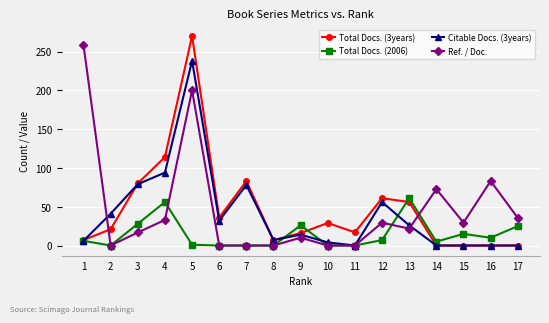

Where is Ref. / Doc. nearest to the value 129?

16